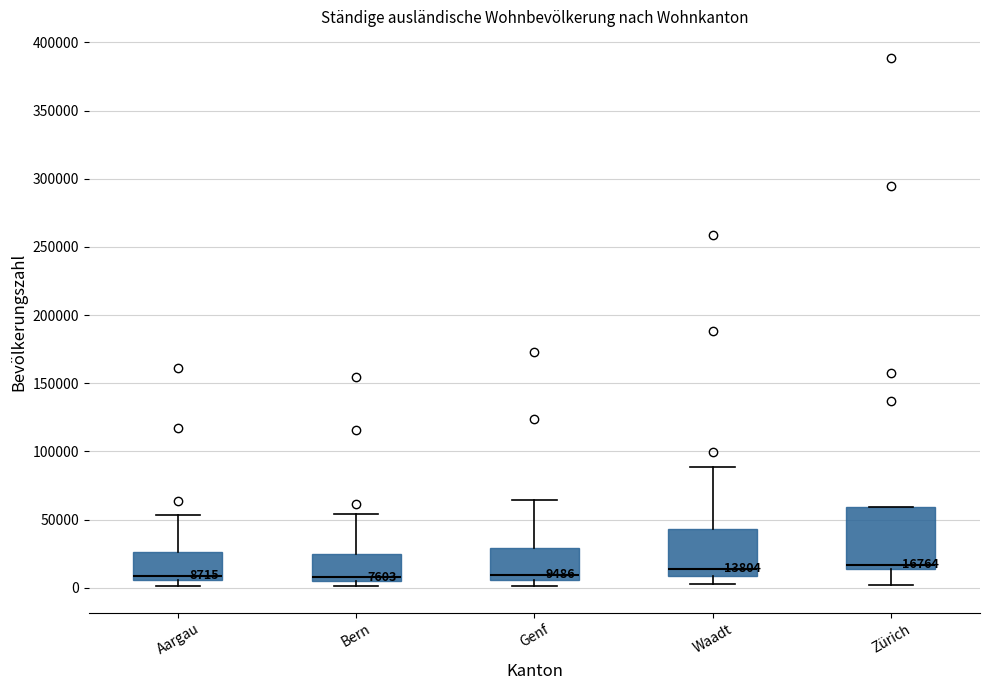

Comparing the boxes themselves (not the whiskers), which one is the tallest?

Zürich